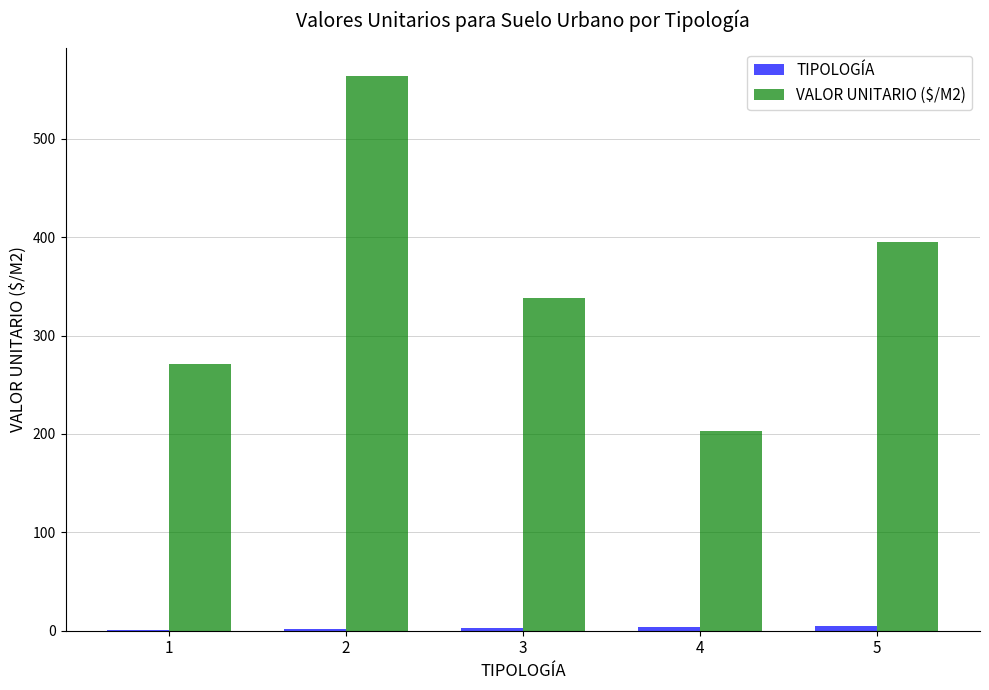

Which series has the largest total across all categories?

VALOR UNITARIO ($/M2)